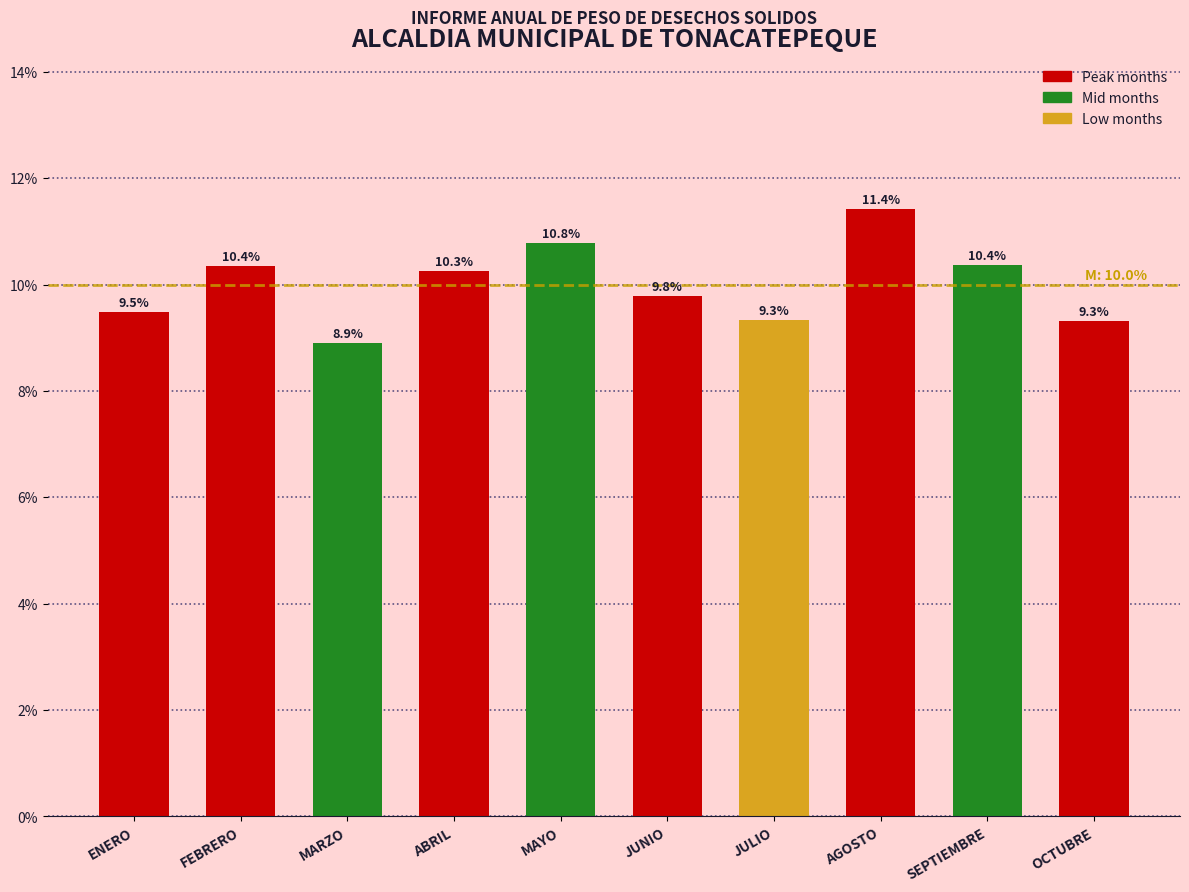

Reading left to right, list all the values displayed in this chart.

ENERO=9.5	FEBRERO=10.4	MARZO=8.9	ABRIL=10.3	MAYO=10.8	JUNIO=9.8	JULIO=9.3	AGOSTO=11.4	SEPTIEMBRE=10.4	OCTUBRE=9.3